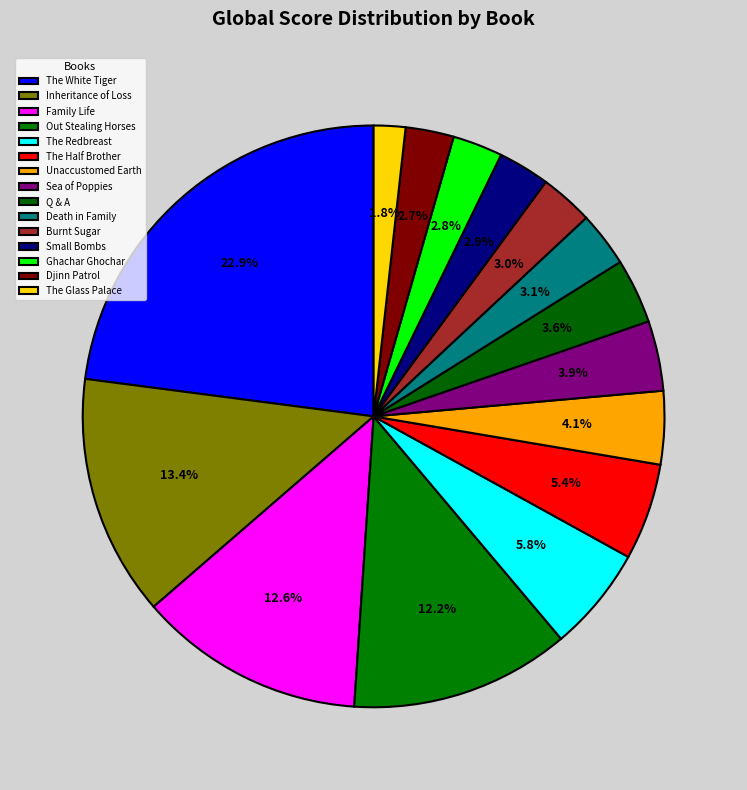

How many segments does this pie chart have?

15